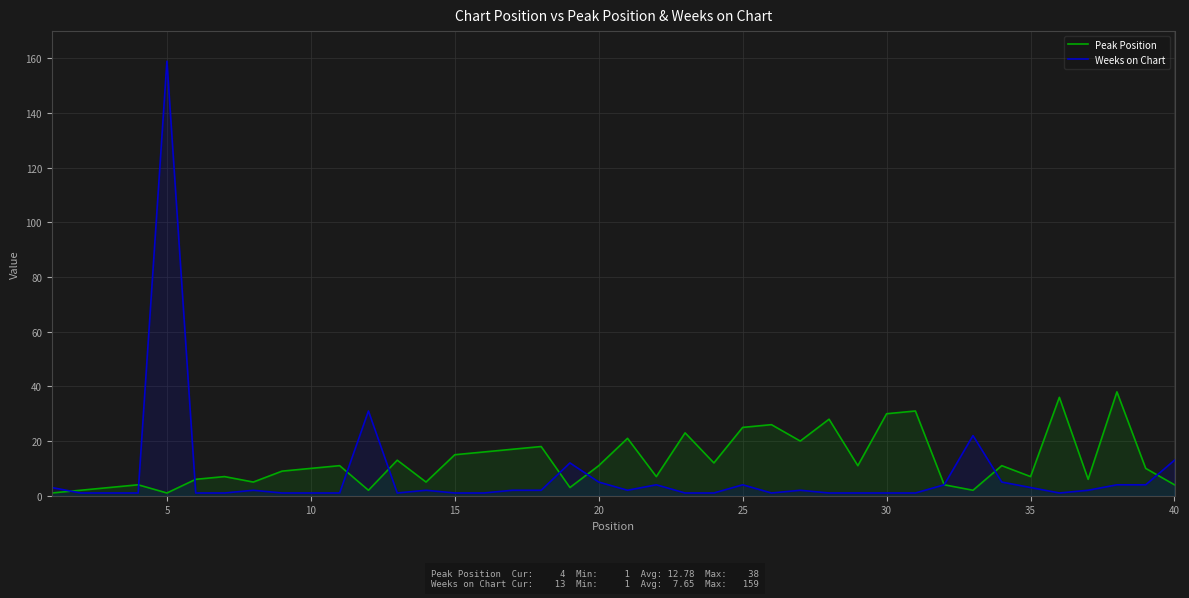

Which series has the largest range (max minus min)?

Weeks on Chart